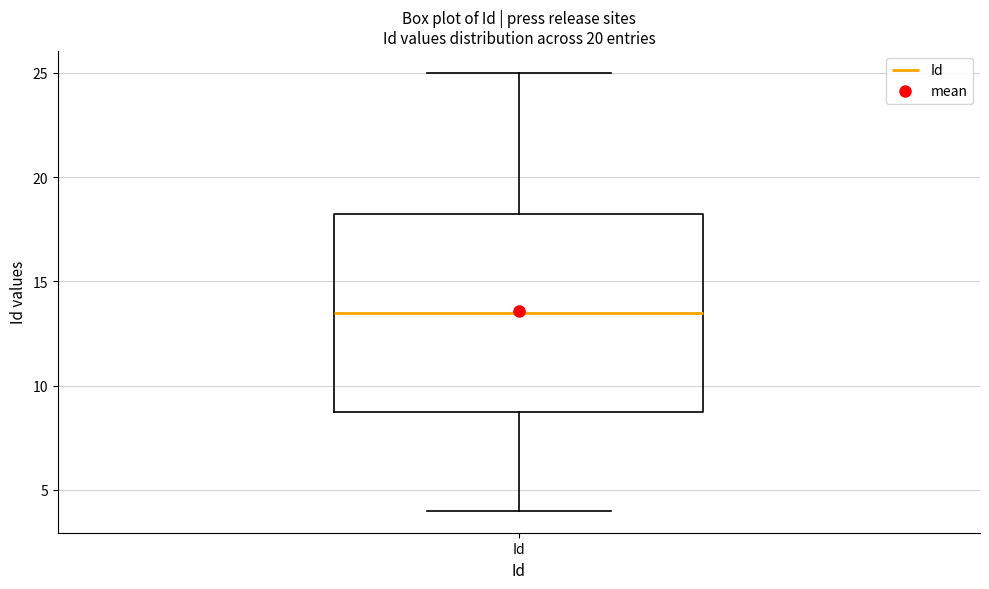

Where is the lower edge of the box for Id on the y-axis? The values are not printed on the chart, so give them approximately, as read against the axis.

9.0